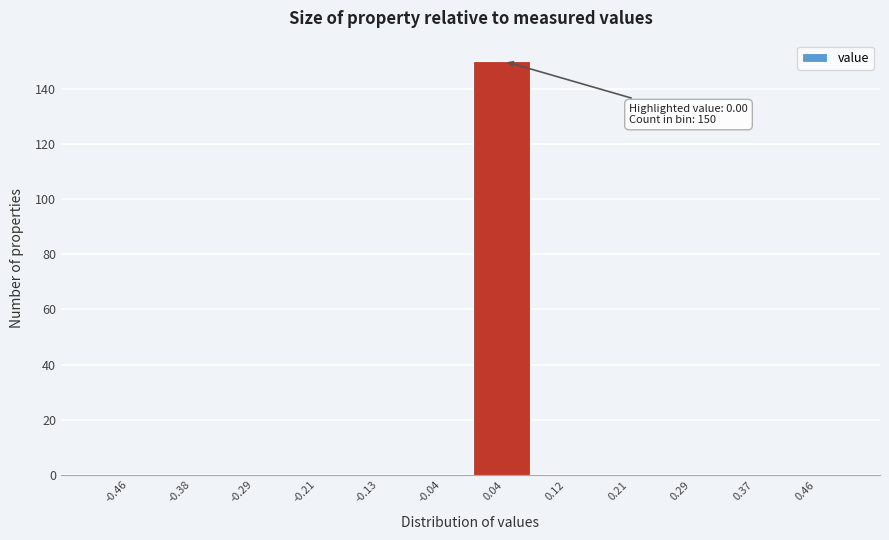

Over which range of the x-axis is the bar tallest?

0.00 to 0.08